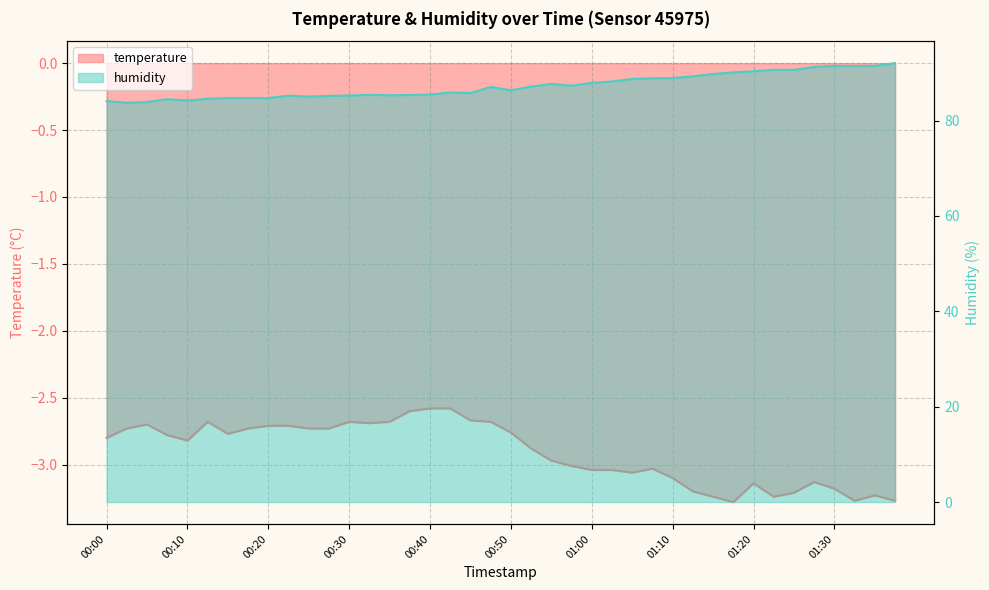

What is the average value of the temperature series?

-2.9